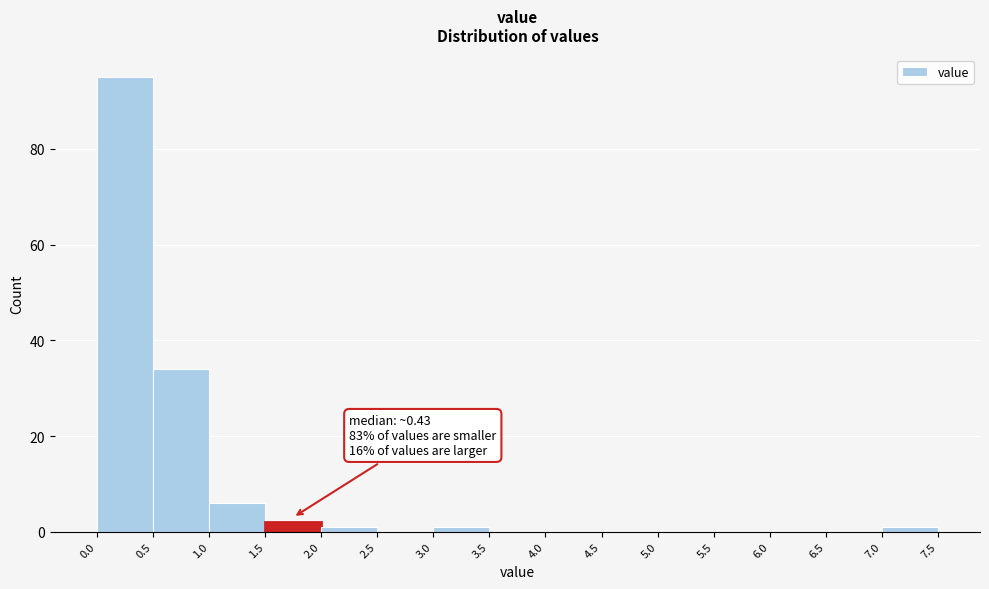

Which range on the x-axis has the tallest bar?

0.0 to 0.5